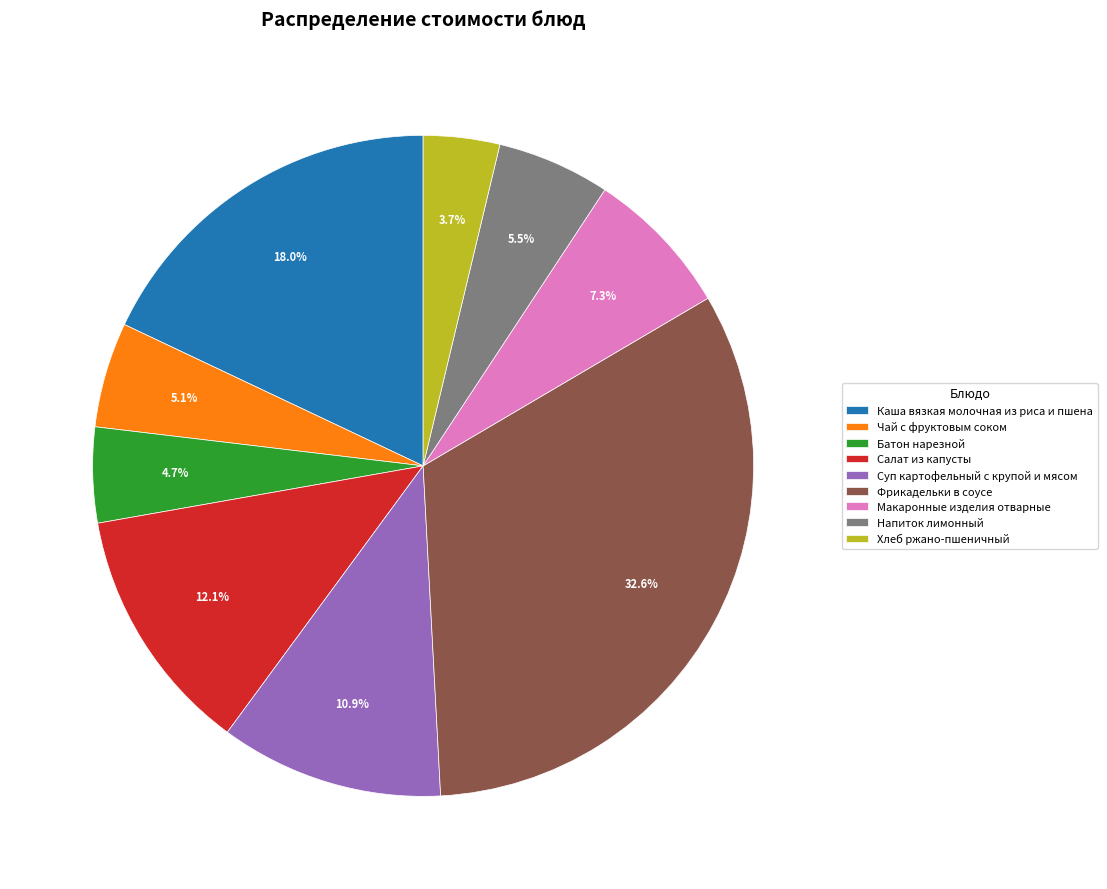

To the nearest percent, what portion does Хлеб ржано-пшеничный represent?

4%